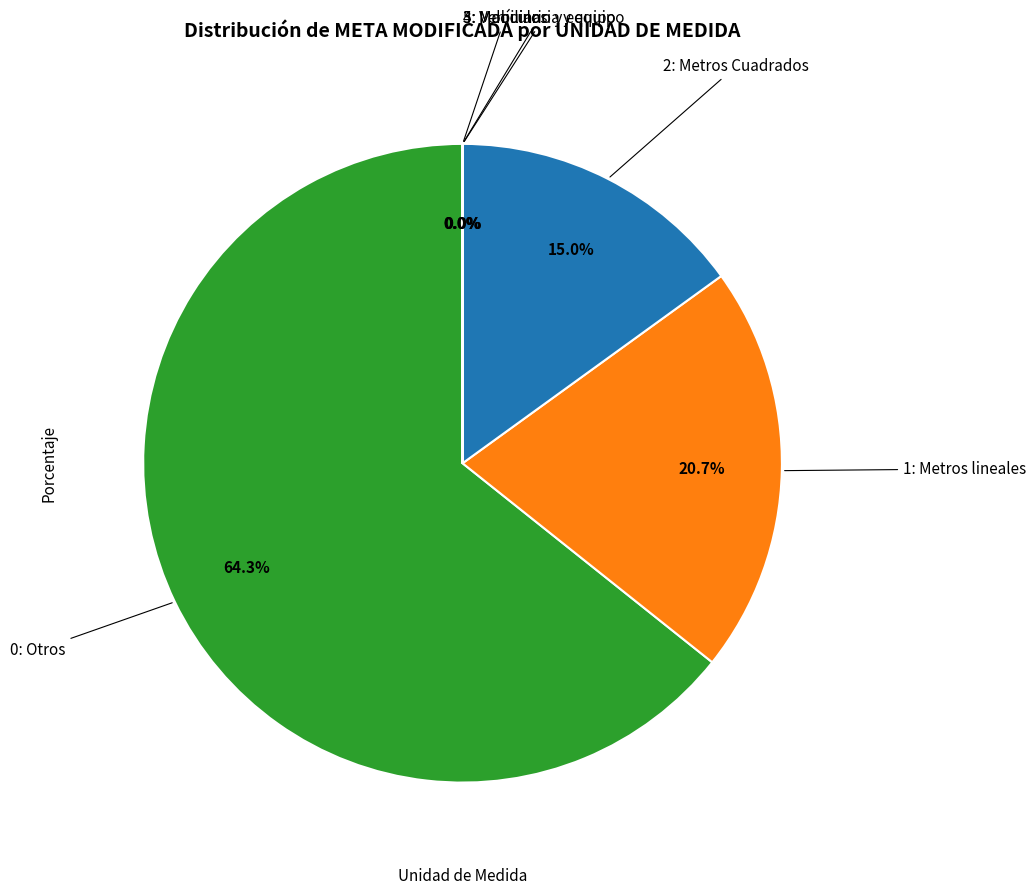

Is there any slice that represents more than half of the pie?

Yes